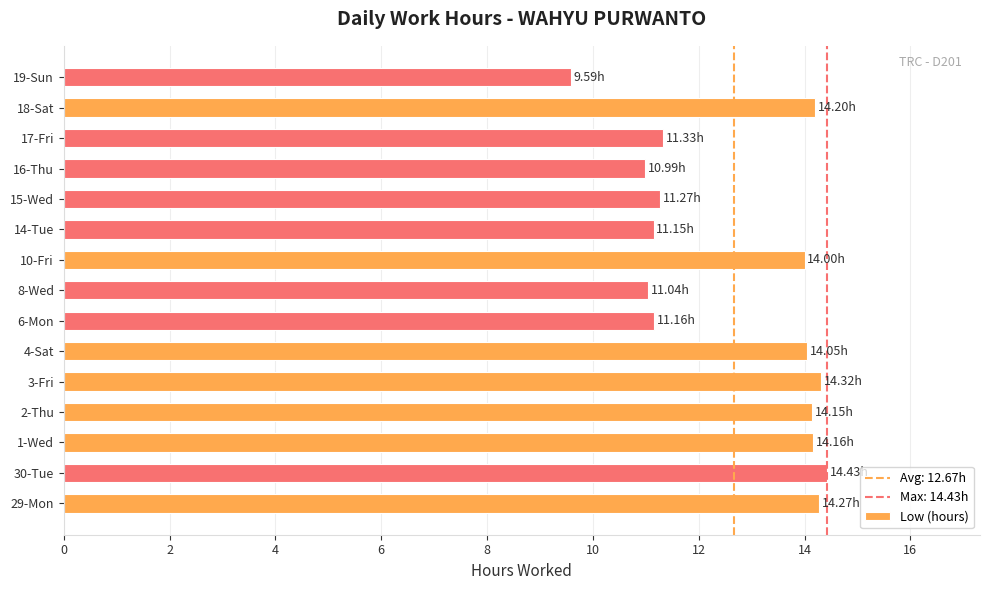

What is the sum of all values?

190.1